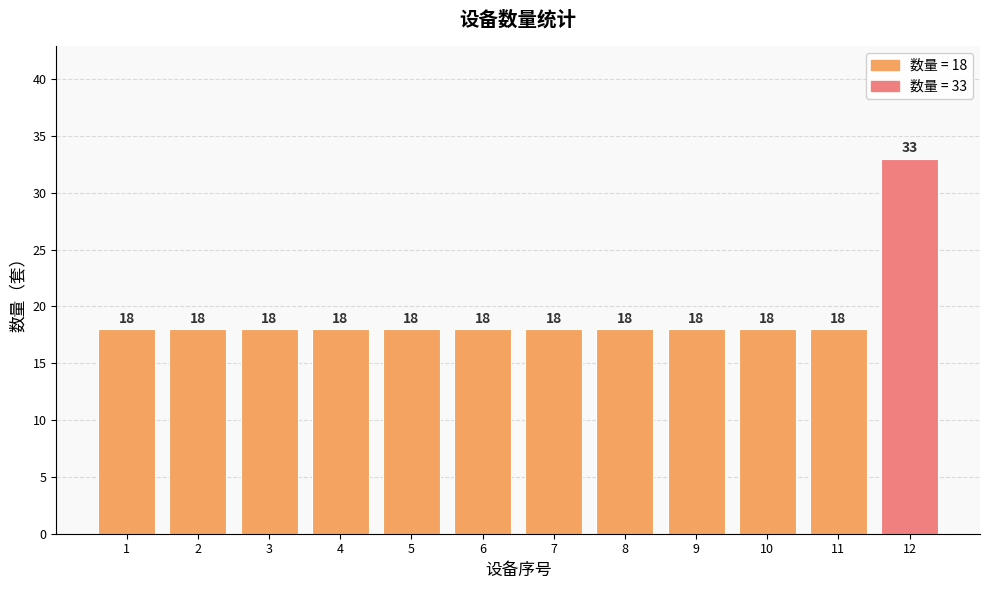

Are the bars grouped side by side (vs. stacked)?

No